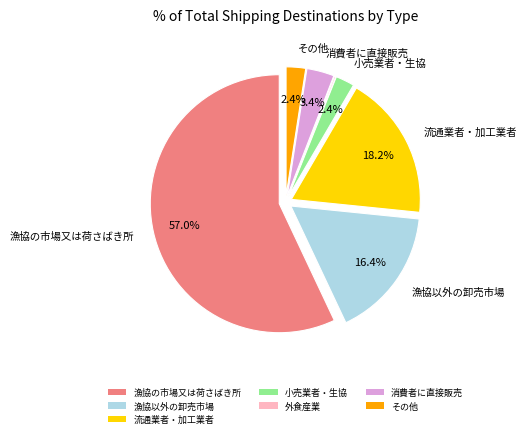

Which slice is the largest?

漁協の市場又は荷さばき所